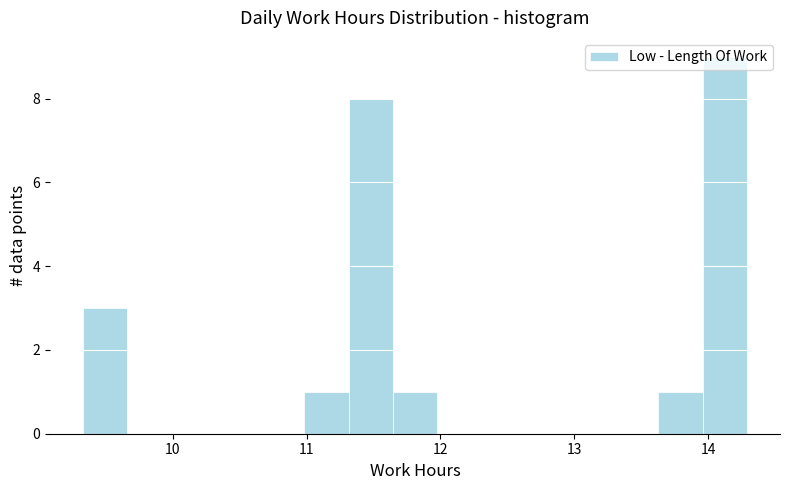

Around what value on the x-axis is the tallest bar? Give the approximate position of its centre, as read against the axis.

14.1